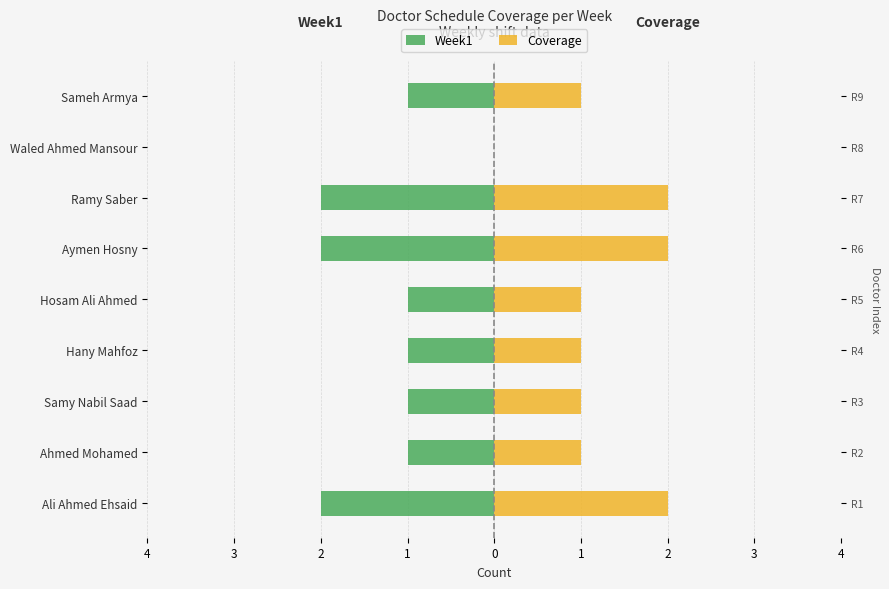

What is the difference between the maximum and minimum values in the Coverage series?

2